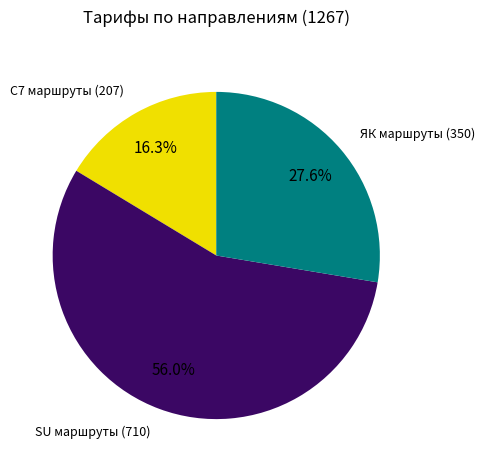

How many segments does this pie chart have?

3